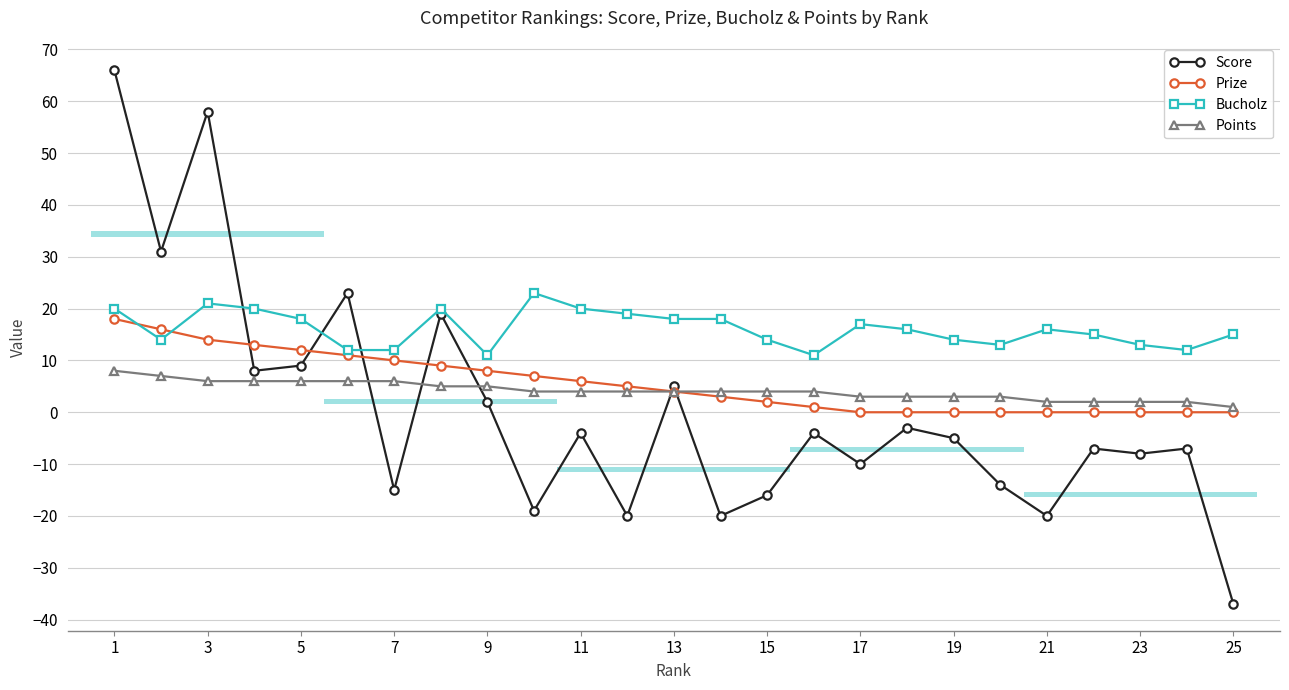

True or false: Bucholz and Prize intersect in this chart.

True